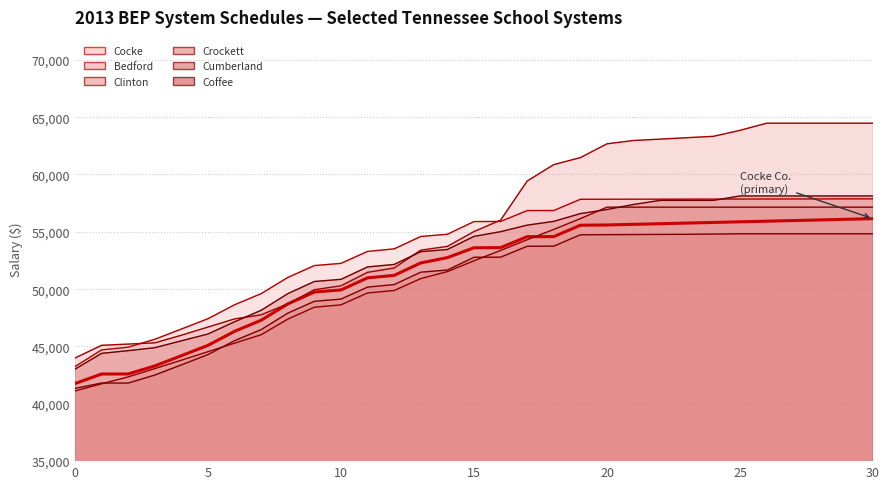

The Bedford (line) series shows 28173 at 21. True or false?

False